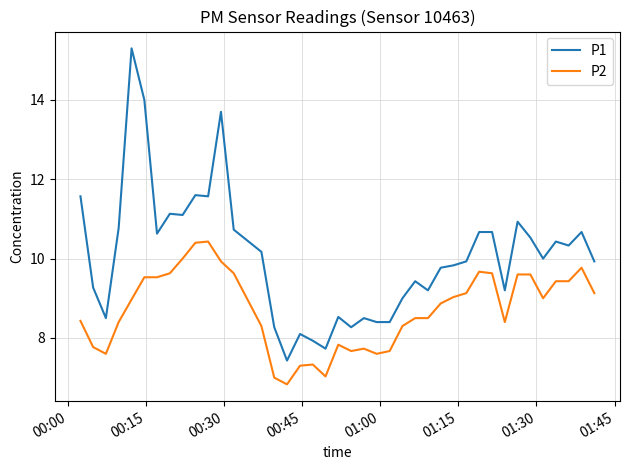

What is the greatest value displayed?

15.3